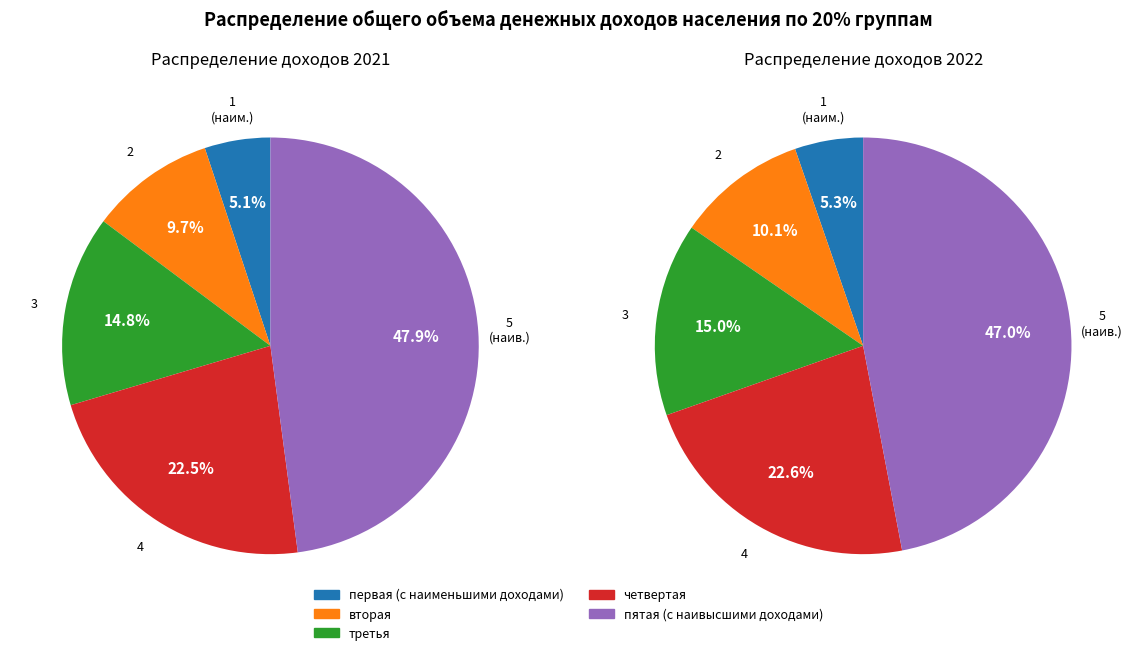

Which has a higher value, третья or вторая?

третья